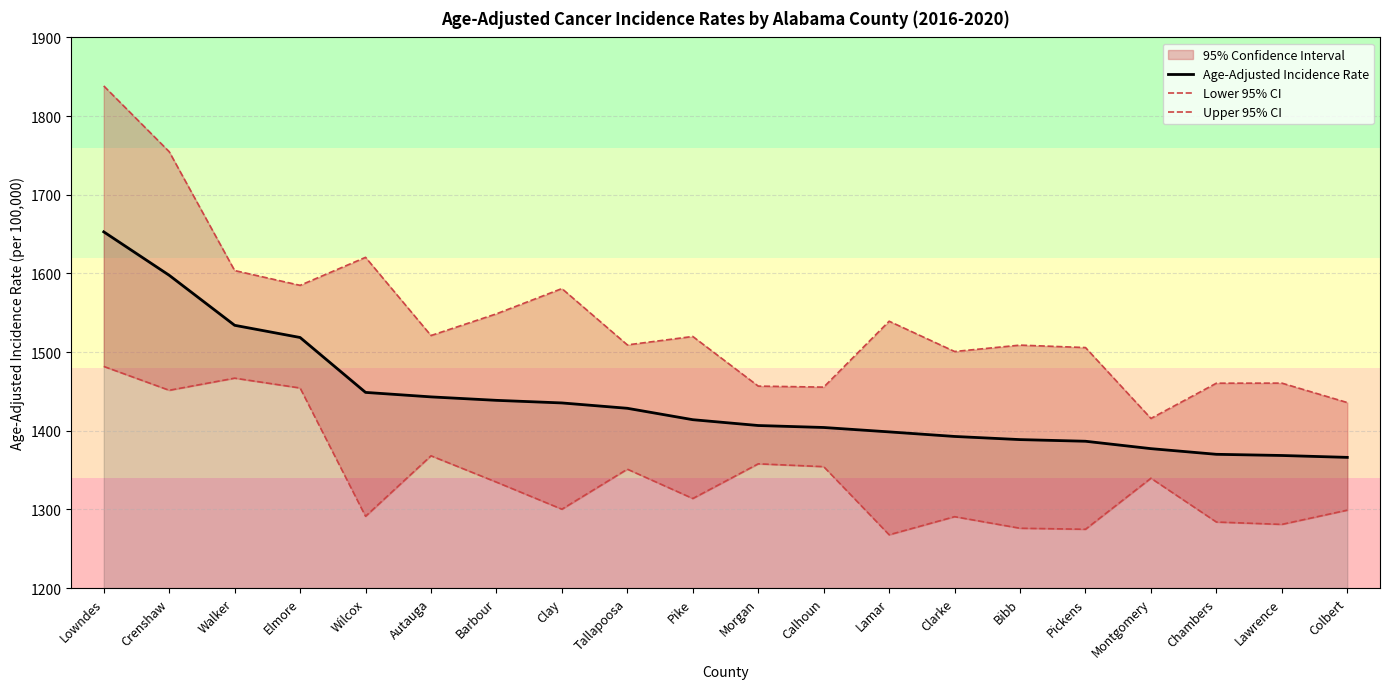

What is the difference between the maximum and minimum values in the Age-Adjusted Incidence Rate series?

286.7